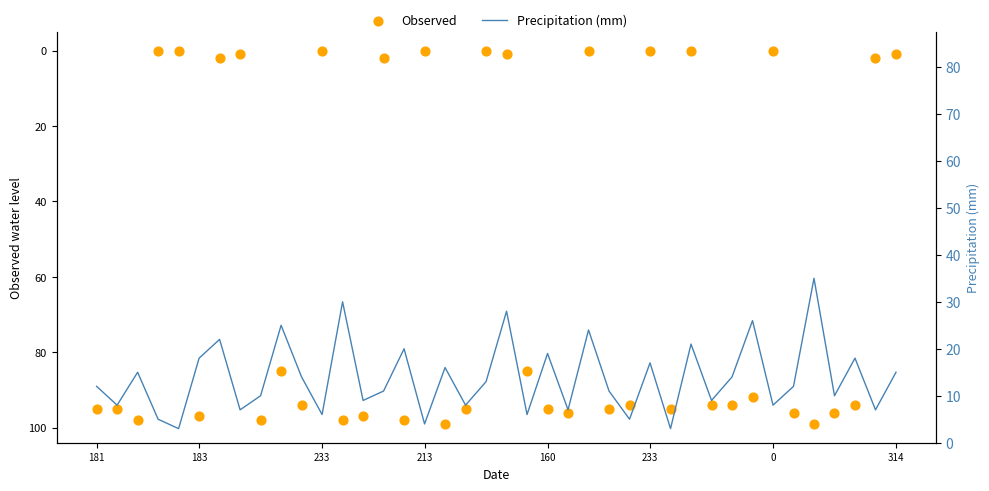

At which category is the sum across all series the highest?

35